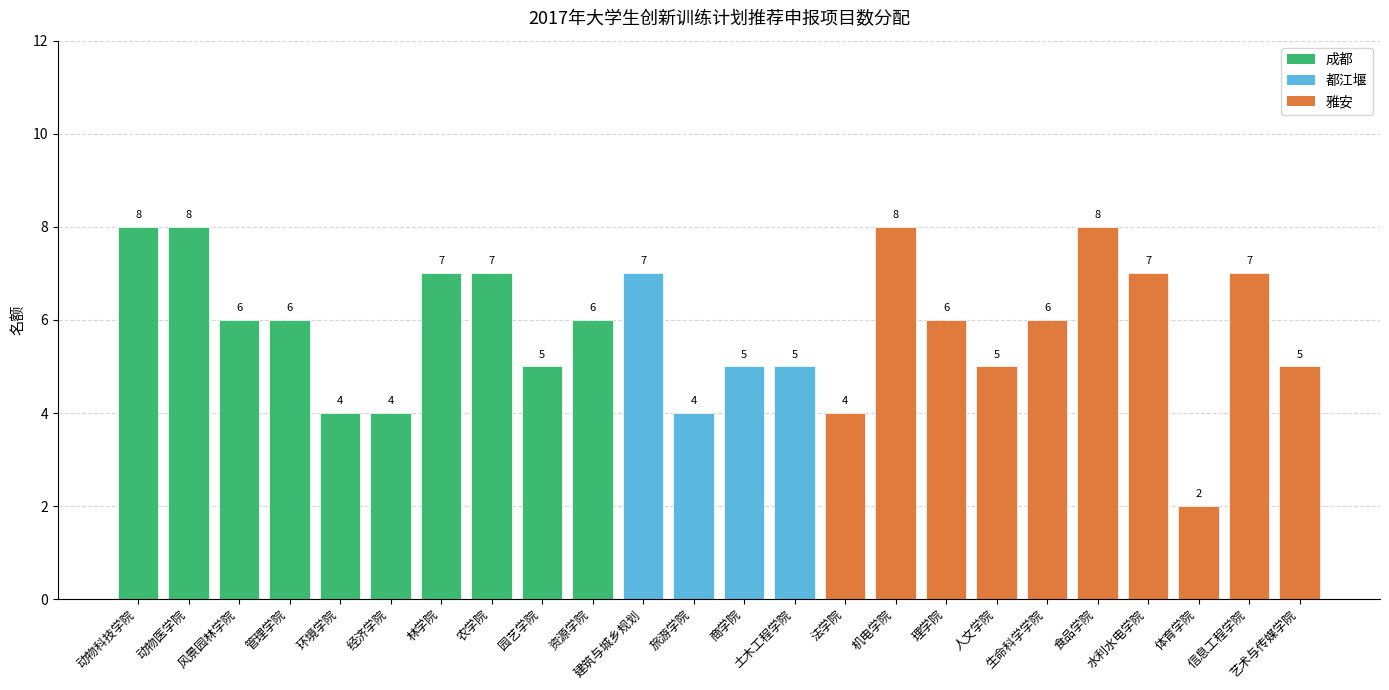

At which label does the data first exceed 6?

动物科技学院